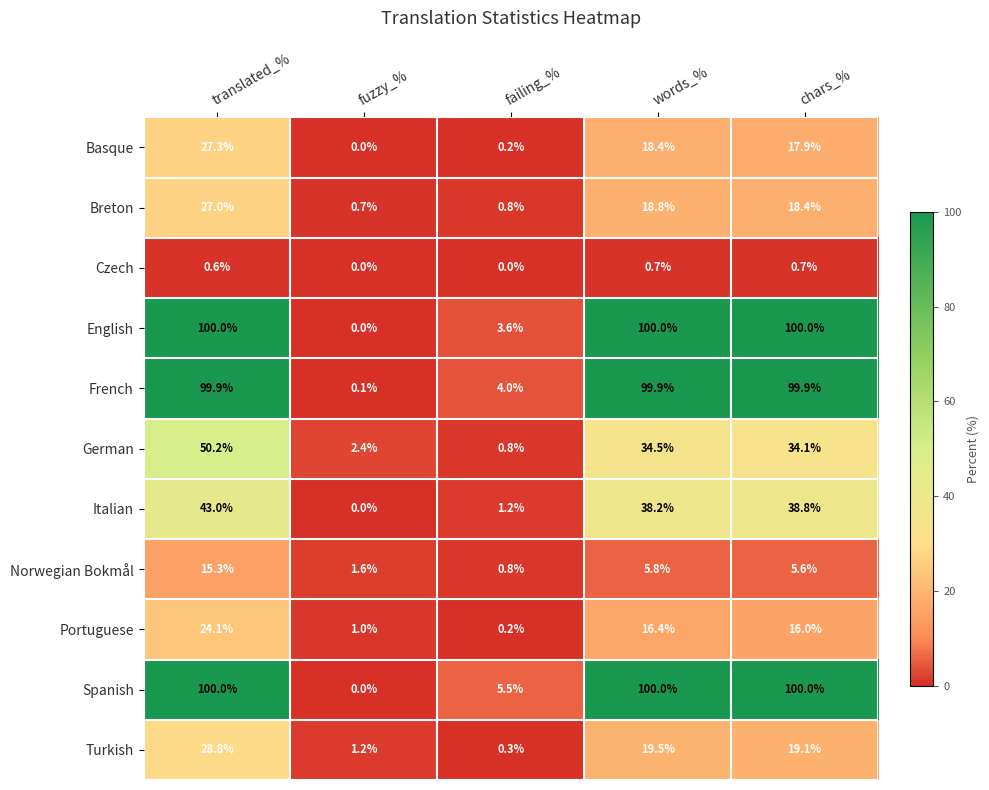

Is it true that Breton equals 0.7 at fuzzy_%?

True